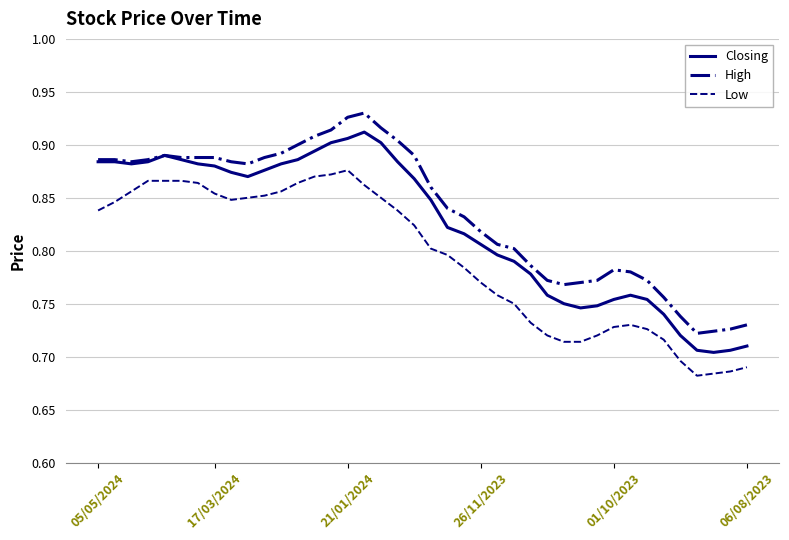

True or false: Low and High cross at least once.

False